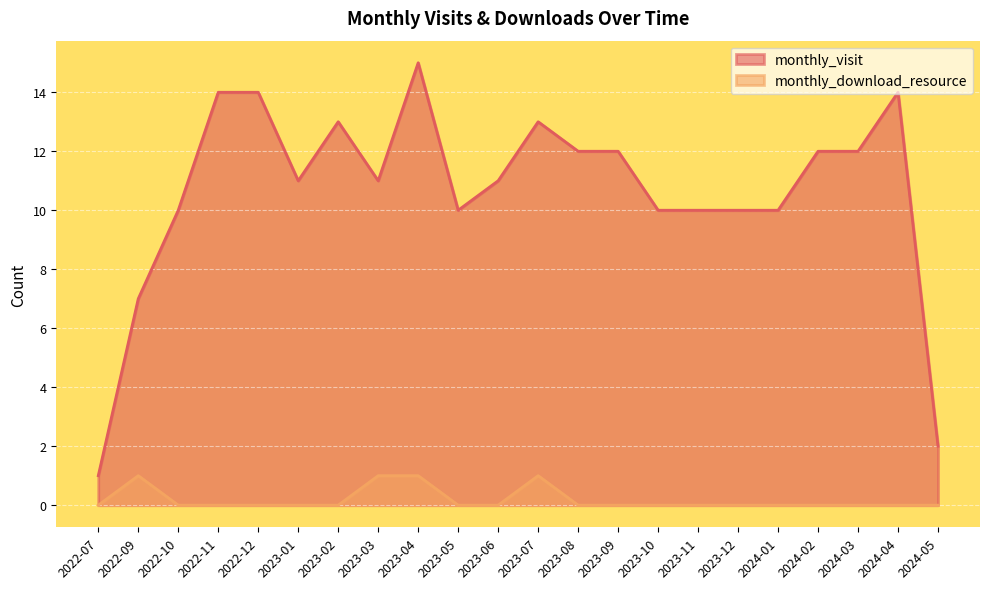

True or false: monthly_visit has more than 1 points higher than both neighbors.

True